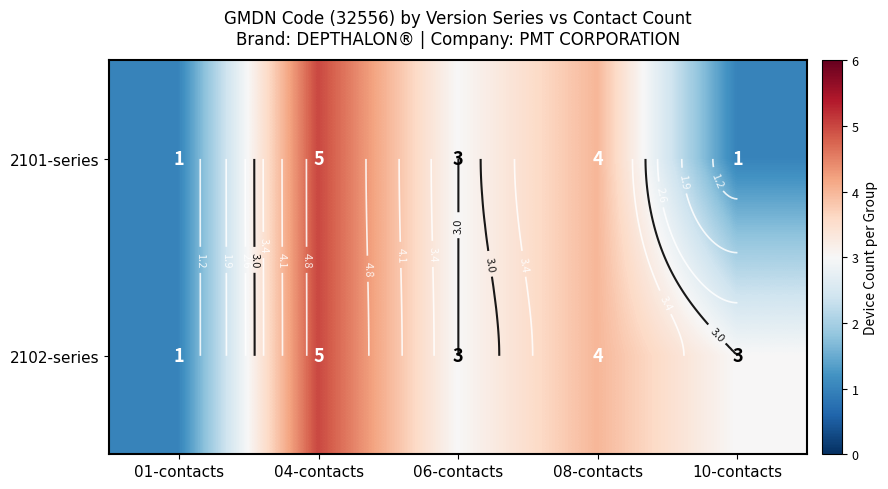

Which category has the lowest value across all series?

01-contacts